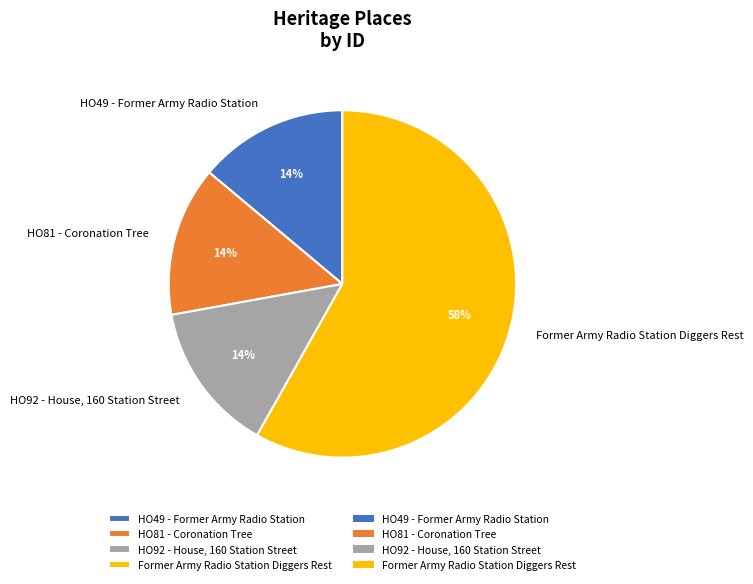

True or false: HO49 - Former Army Radio Station accounts for 9% of the total.

False